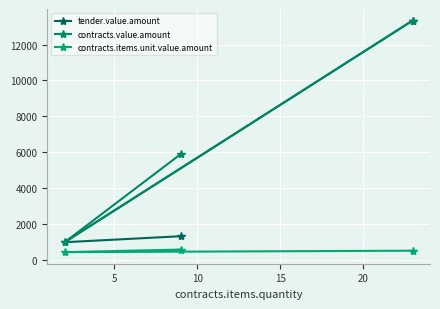

Rank the series by their average value, from lowest to highest.

contracts.items.unit.value.amount, tender.value.amount, contracts.value.amount